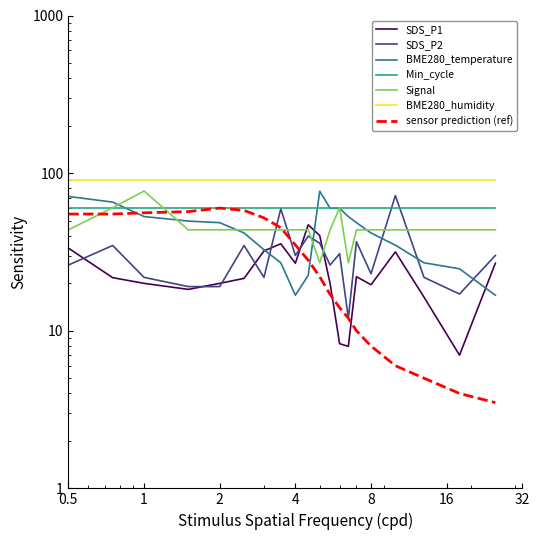

What is the difference between the maximum and minimum values in the SDS_P1 series?

40.0